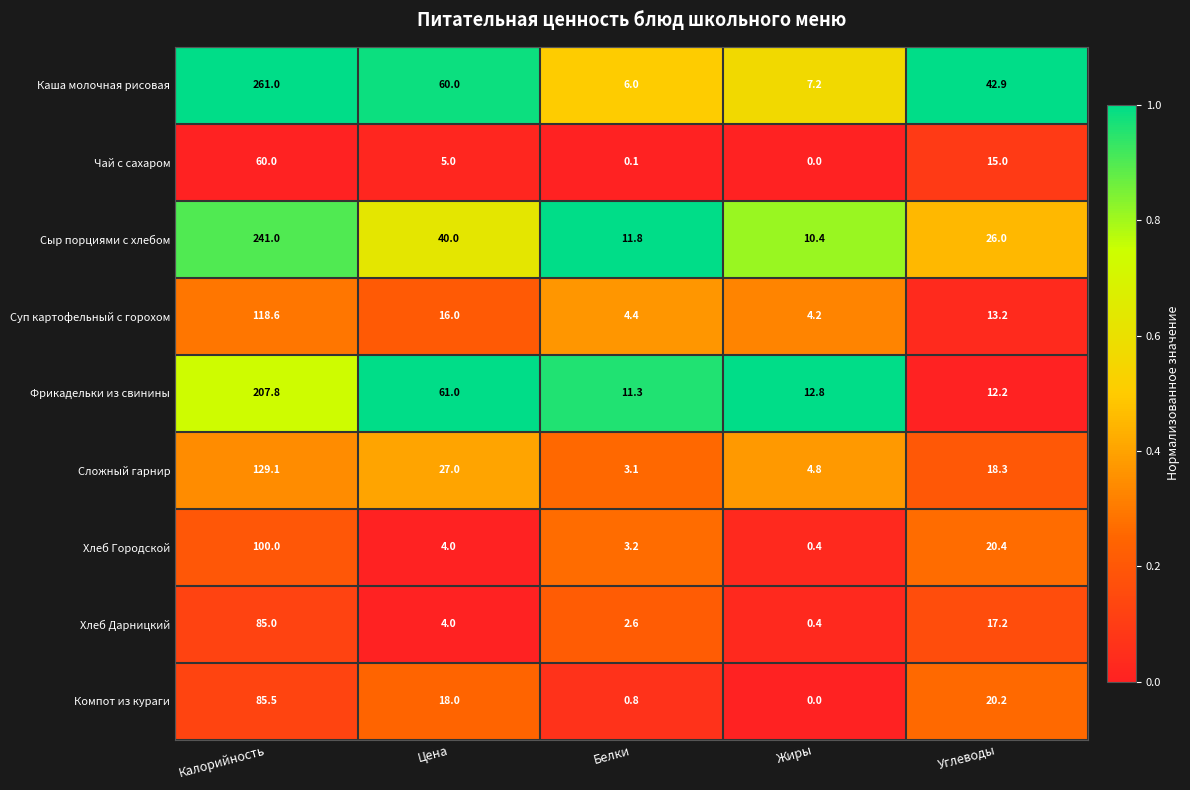

What is the maximum value for Суп картофельный с горохом?

118.6